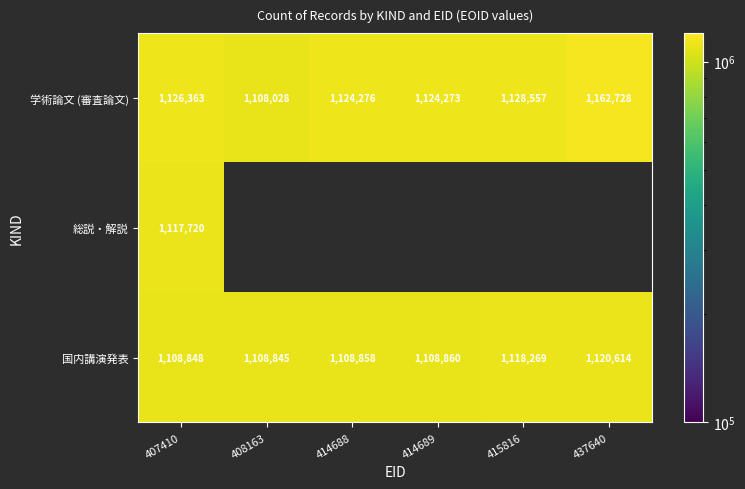

At how many categories does at least one series exceed 1114154?

5